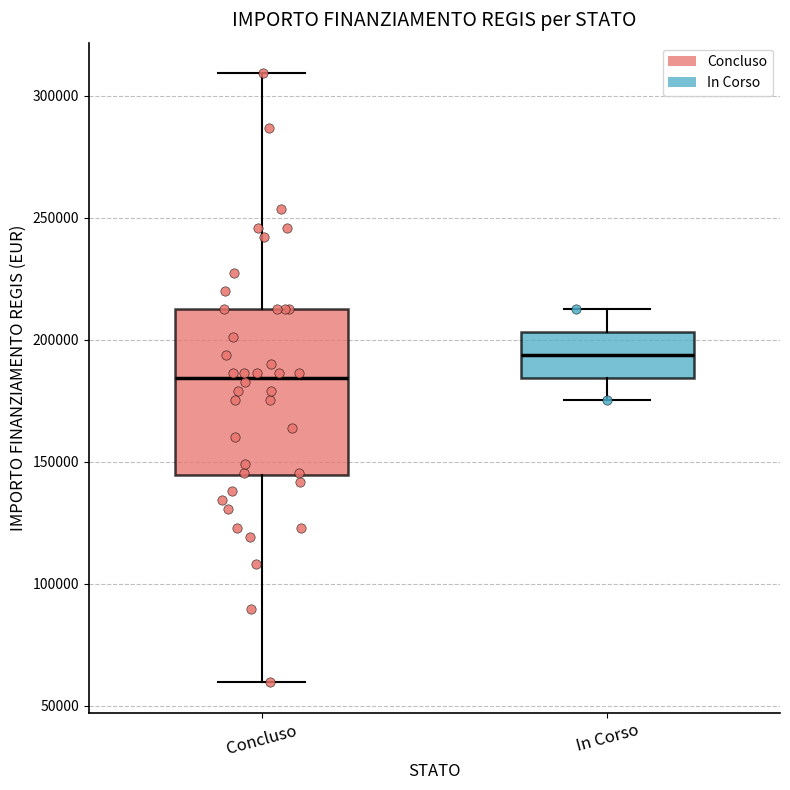

Comparing the boxes themselves (not the whiskers), which one is the tallest?

Concluso